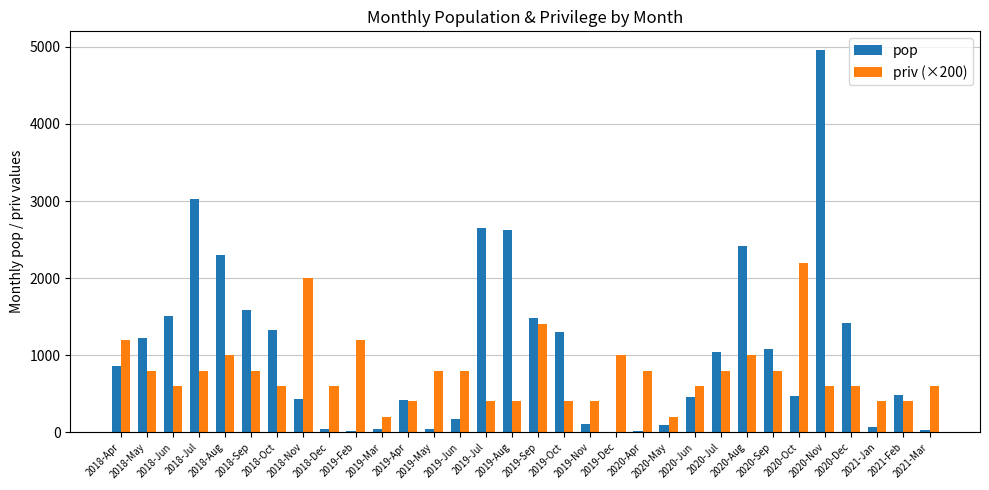

Which series has the largest total across all categories?

pop